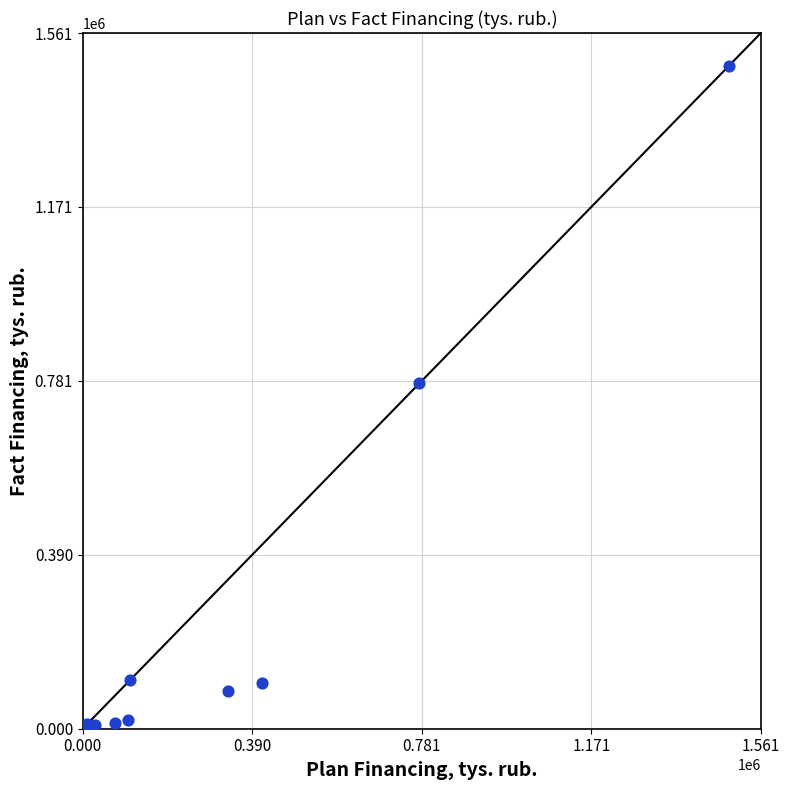

What Y value in the scatter plot is closest to 743472?

775145.4